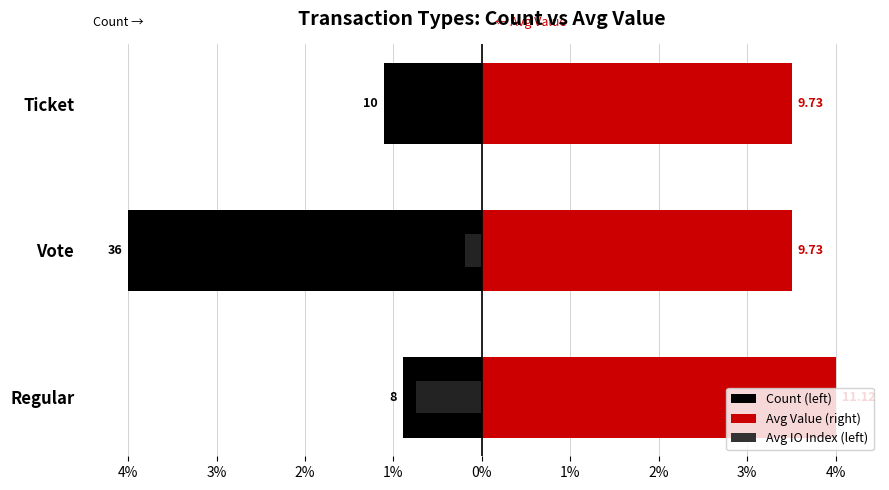

List the series in order of their overall mean, lowest first.

Regular, Ticket, Vote